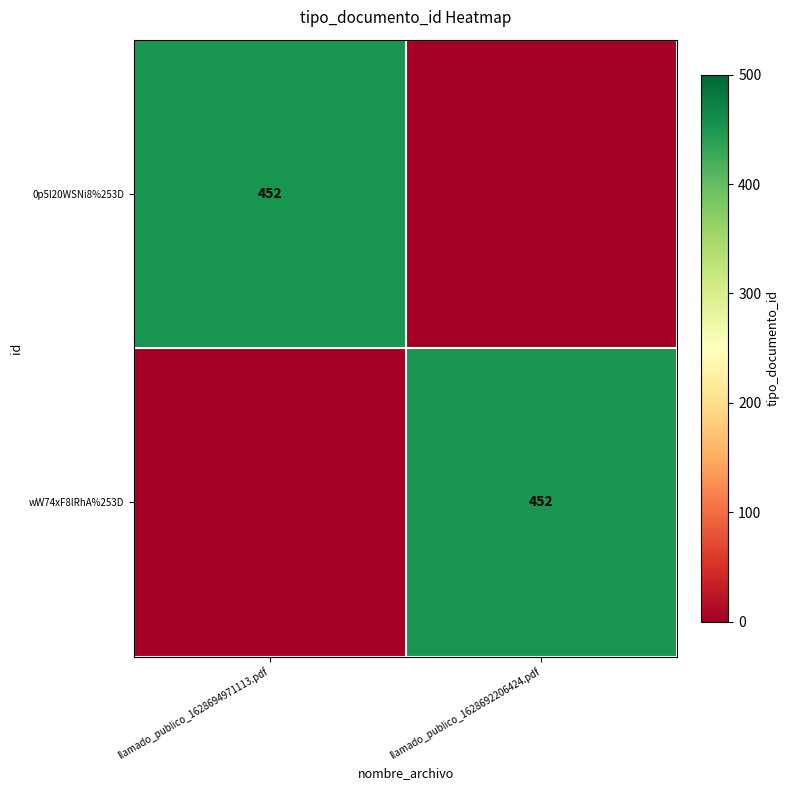

The 0p5I20WSNi8%253D series shows 202 at llamado_publico_1628694971113.pdf. True or false?

False